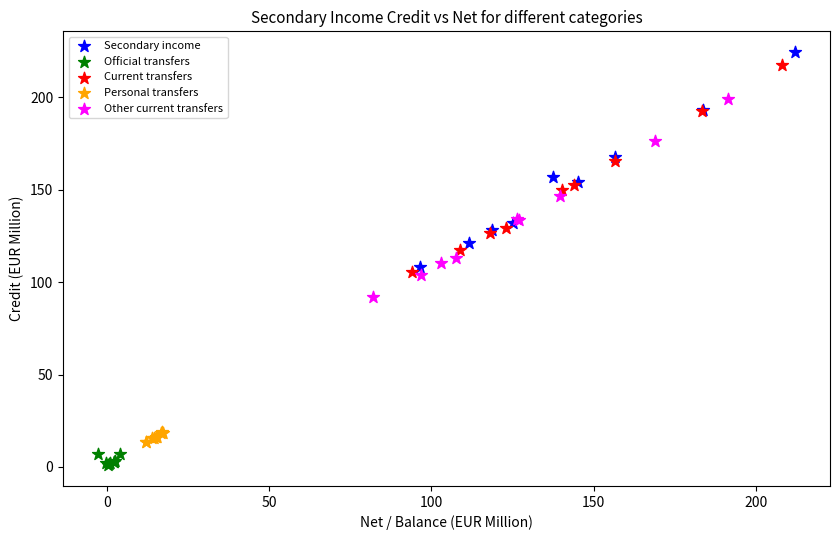

Which series has the largest Y range (max minus min)?

Secondary income